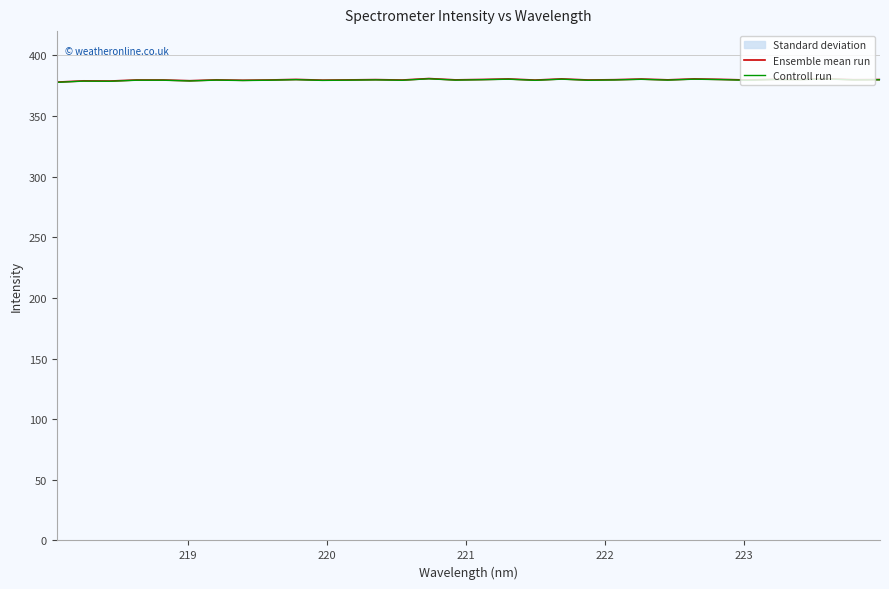

What is the value of the Controll run point at the 17th from the left?

379.9